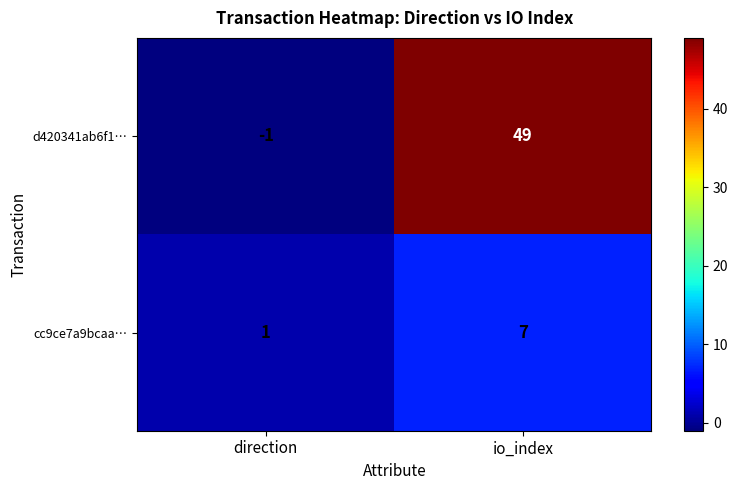

What is the difference between the d420341ab6f1… values at direction and io_index?

50